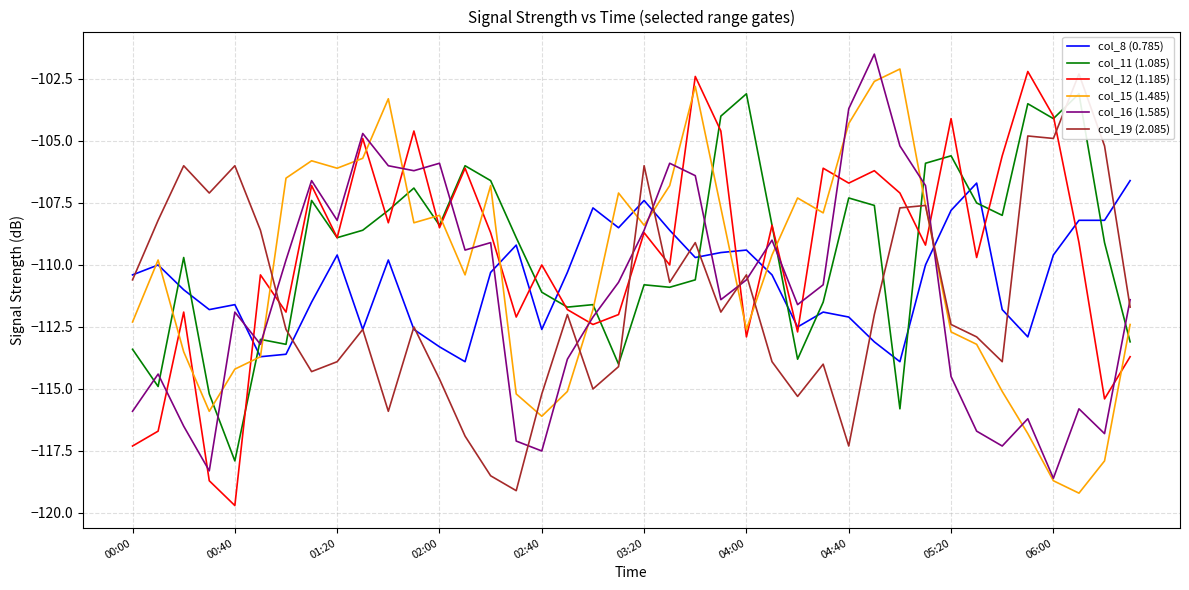

At which category is the sum across all series the highest?

22